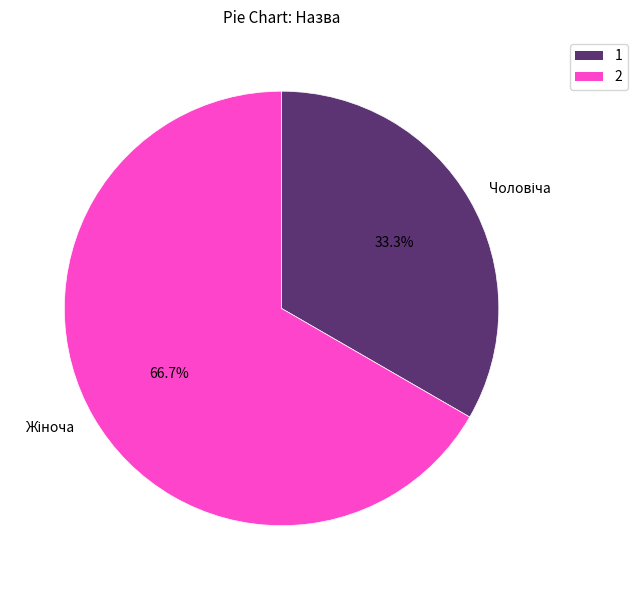

To the nearest percent, what is the average slice percentage?

50%